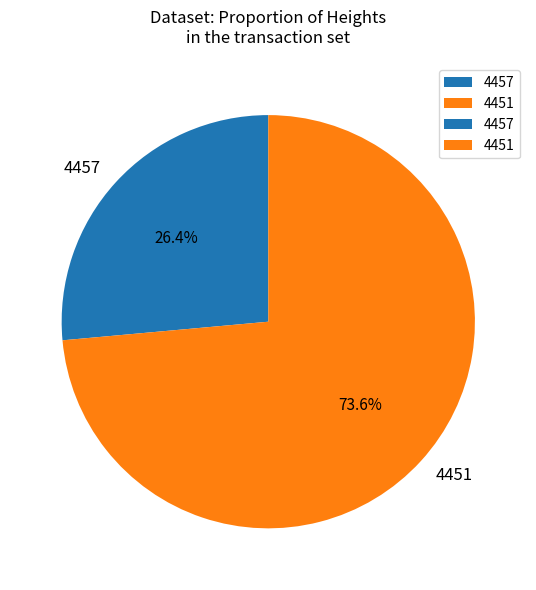

To the nearest percent, what is the difference between the largest and smallest slice percentages?

47%